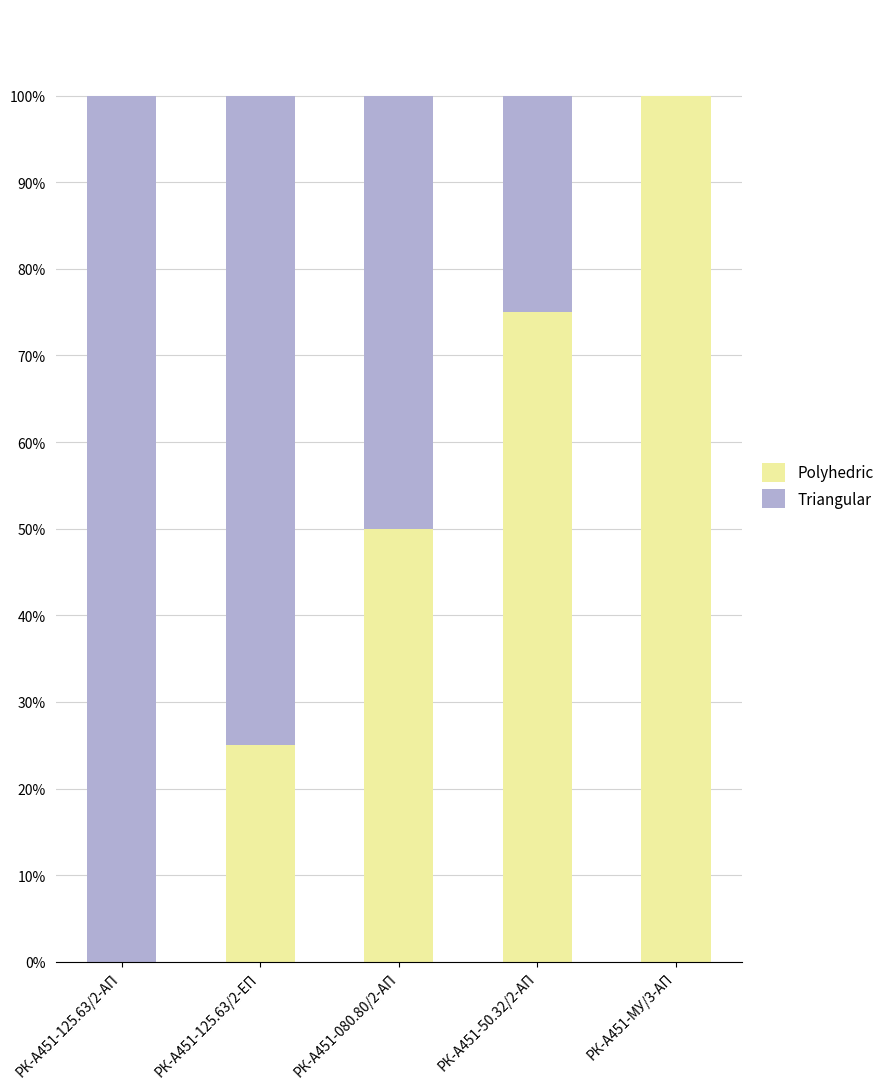

The value of Polyhedric at РК-А451-080.80/2-АП is 50. True or false?

True